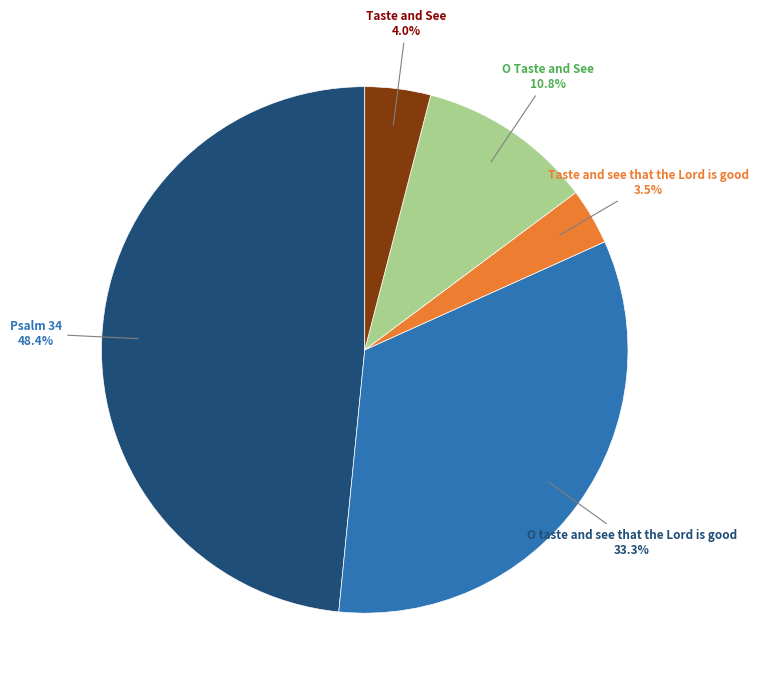

Does O Taste and See represent more than half of the total?

No